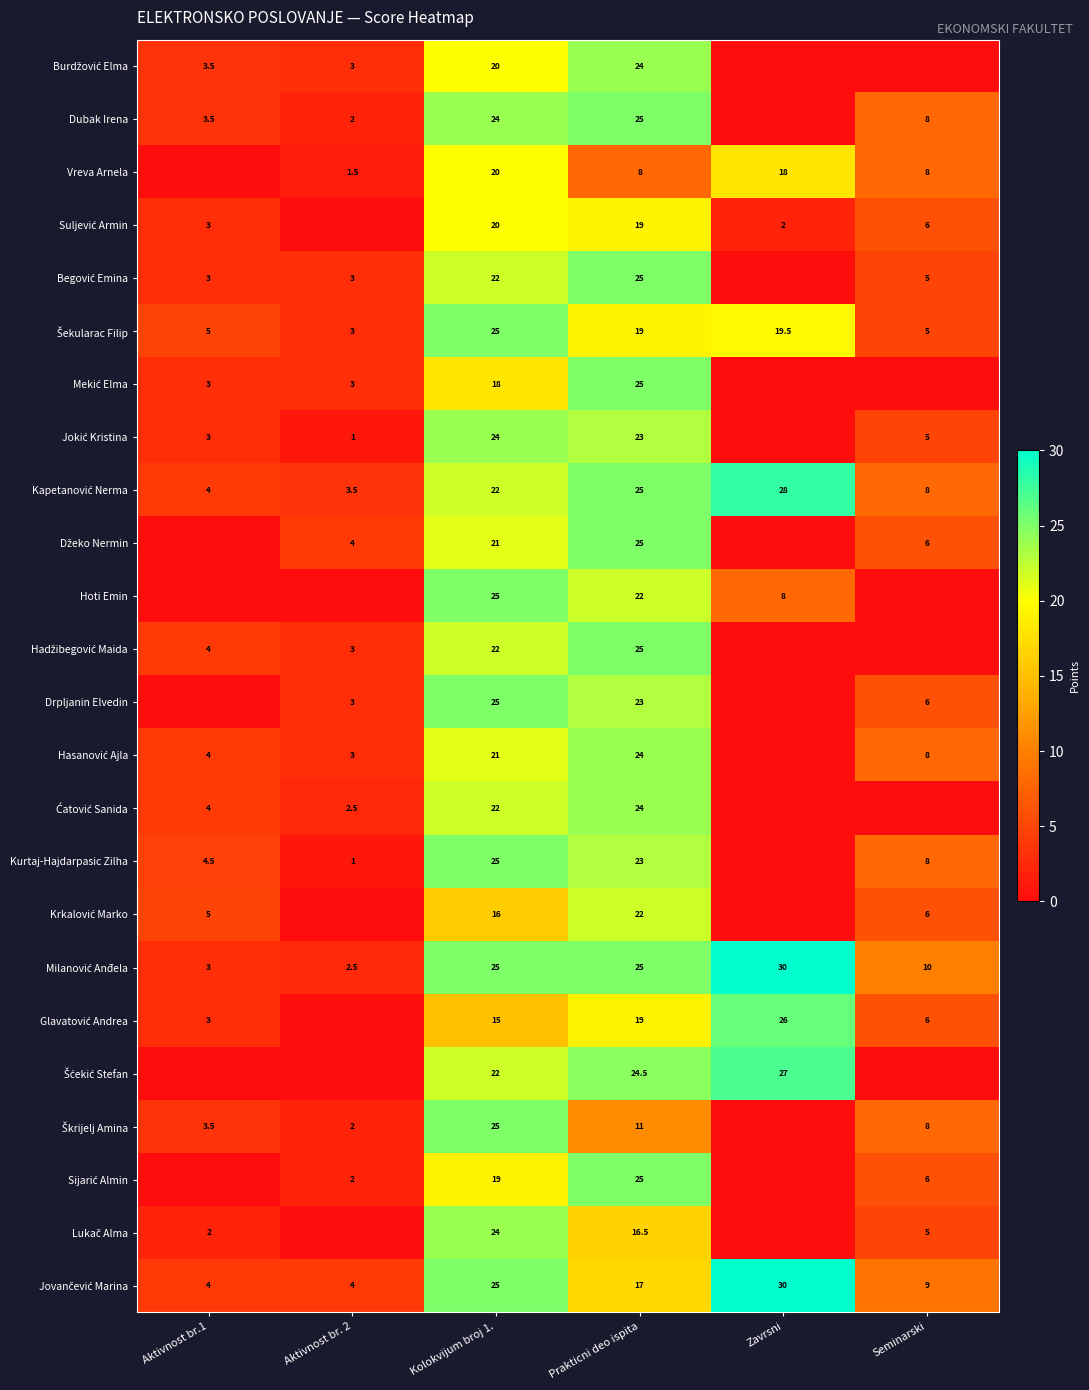

At how many categories does at least one series exceed 0?

6